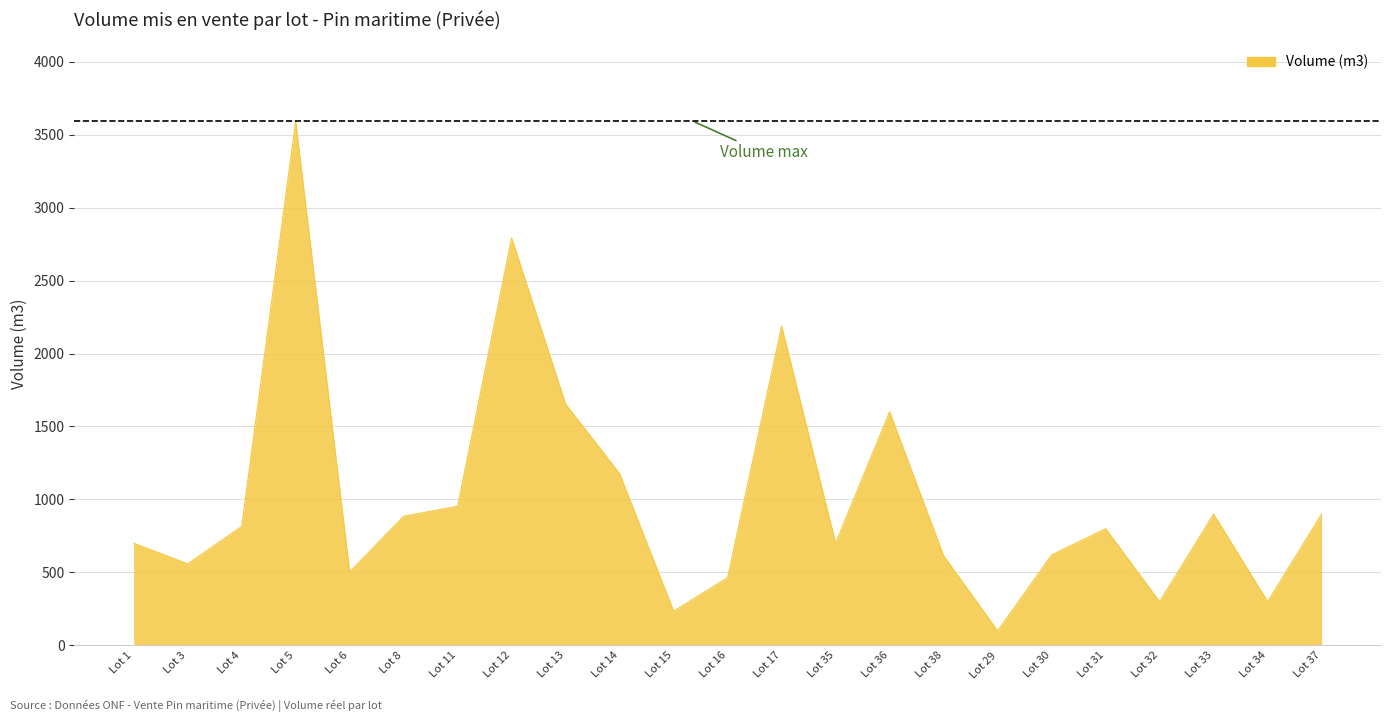

Approximately how many times larger is the value at Lot 4 compared to Lot 8?

0.9